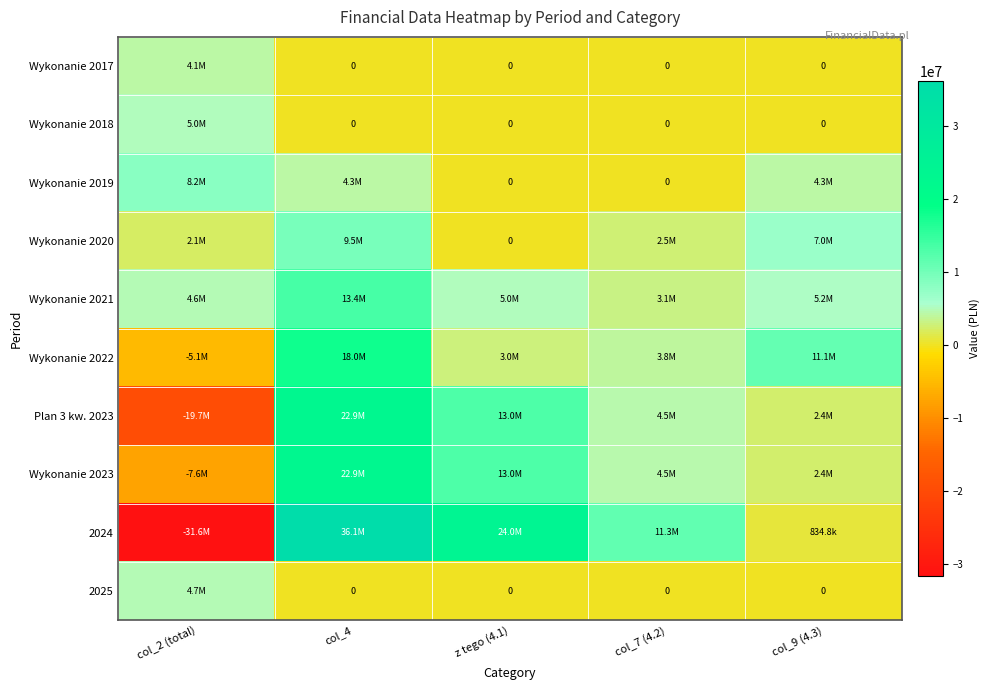

What is the difference between the maximum and minimum values in the Wykonanie 2020 series?

9527412.8